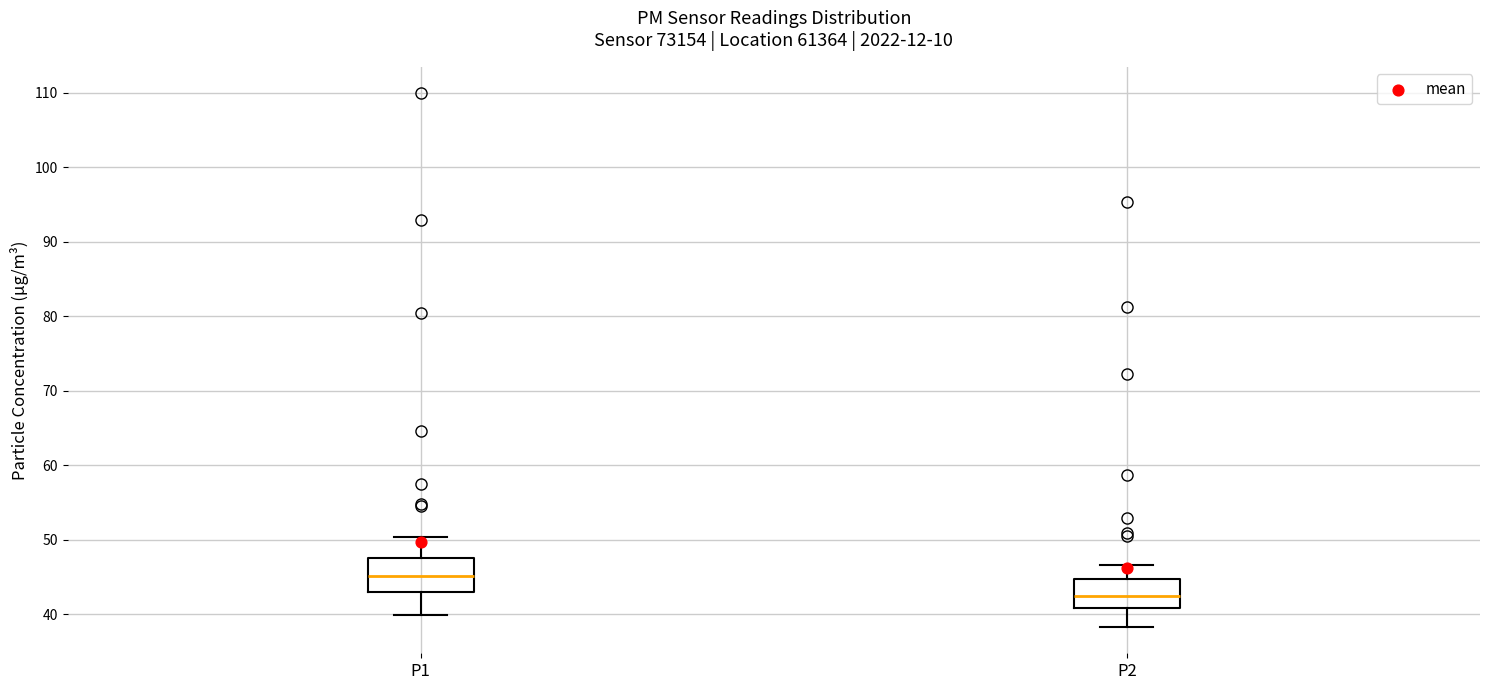

Reading left to right, transcribe this box plot: for each box, give where its median line is, the range the box spans, and where its two whiskers end, as read against the y-axis. The values are not printed on the chart, so give them approximately, as read against the axis.

P1: median 45, box 43 to 48, whiskers 40 to 50
P2: median 42, box 41 to 45, whiskers 38 to 47